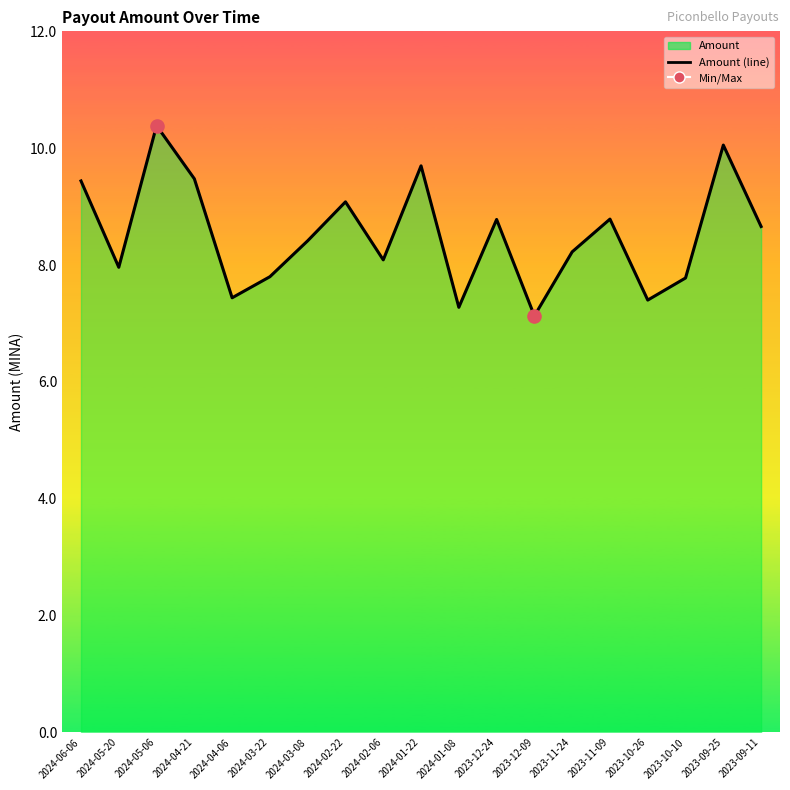

Which has a higher value, 2023-11-09 or 2024-02-06?

2023-11-09